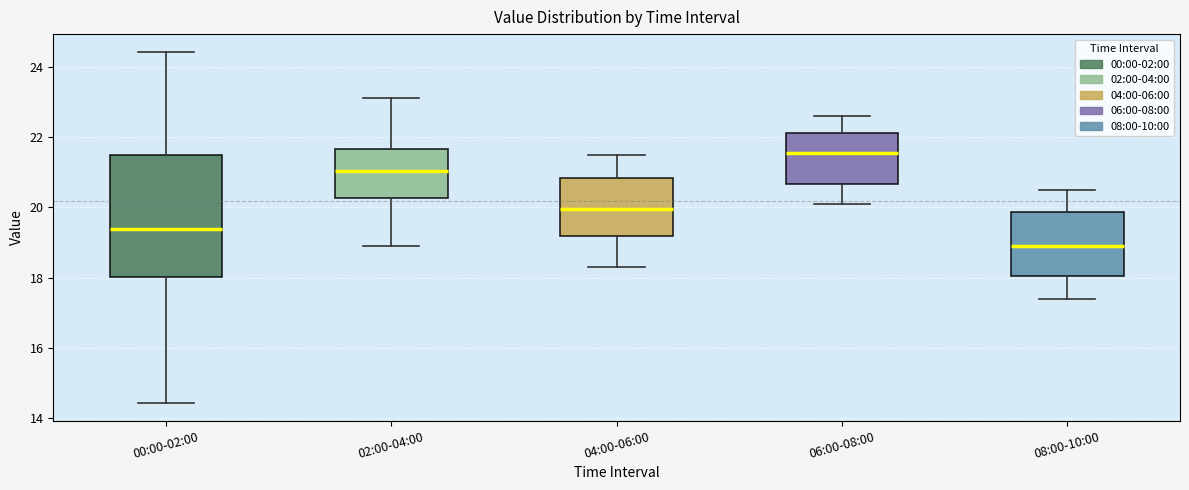

Reading left to right, read every box against the y-axis: the position of its median line, the range the box covers, and the ends of its whiskers. The values are not printed on the chart, so give them approximately, as read against the axis.

00:00-02:00: median 19.4, box 18.0 to 21.4, whiskers 14.4 to 24.4
02:00-04:00: median 21.0, box 20.2 to 21.6, whiskers 19.0 to 23.2
04:00-06:00: median 20.0, box 19.2 to 20.8, whiskers 18.4 to 21.6
06:00-08:00: median 21.6, box 20.6 to 22.2, whiskers 20.2 to 22.6
08:00-10:00: median 19.0, box 18.0 to 19.8, whiskers 17.4 to 20.6